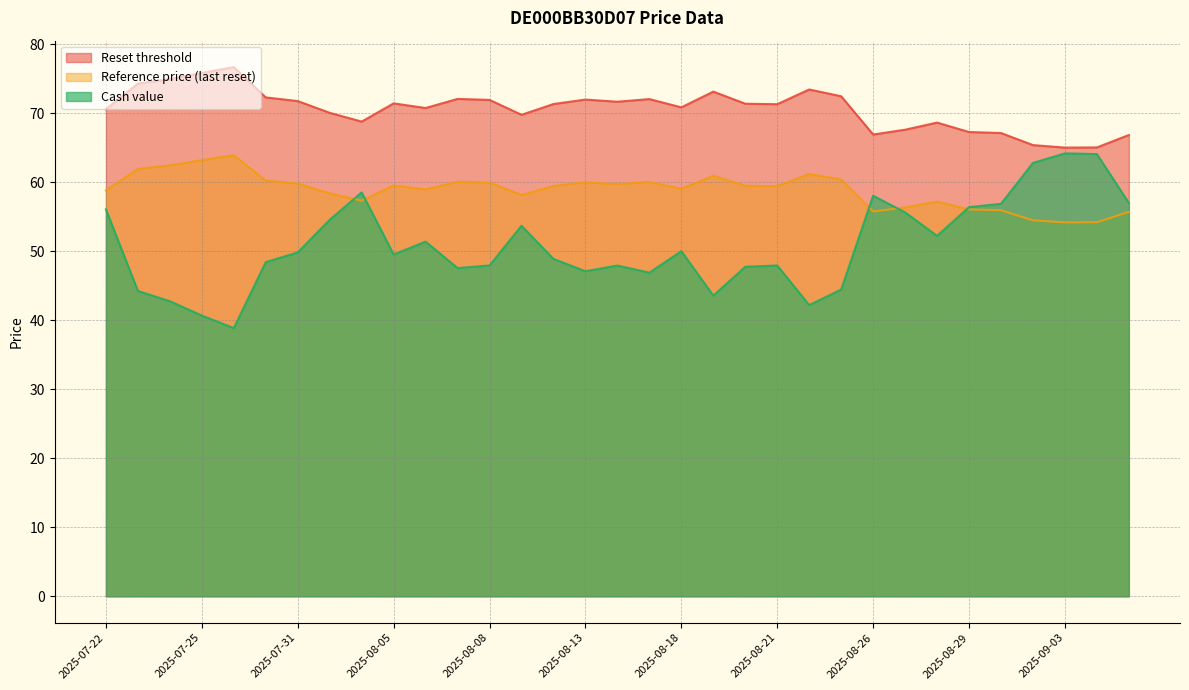

In Reference price (last reset), how many points are lower than both neighbors (excluding endpoints)?

8